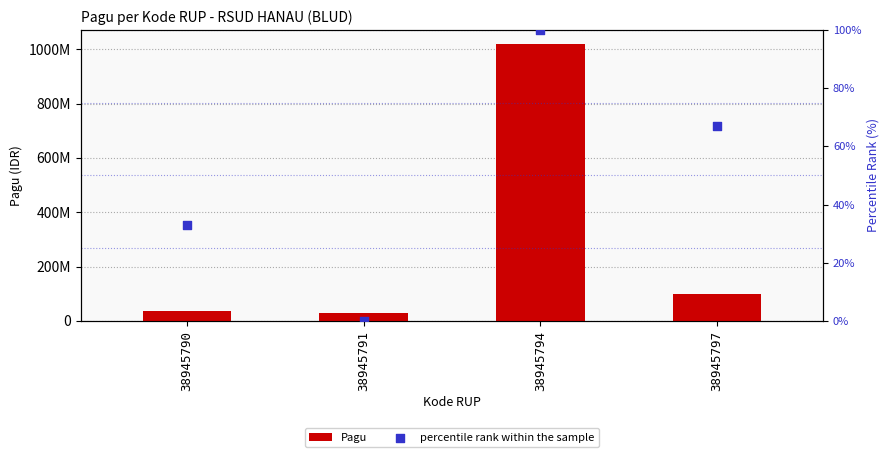

What are all the series names shown in the legend?

Pagu, percentile rank within the sample